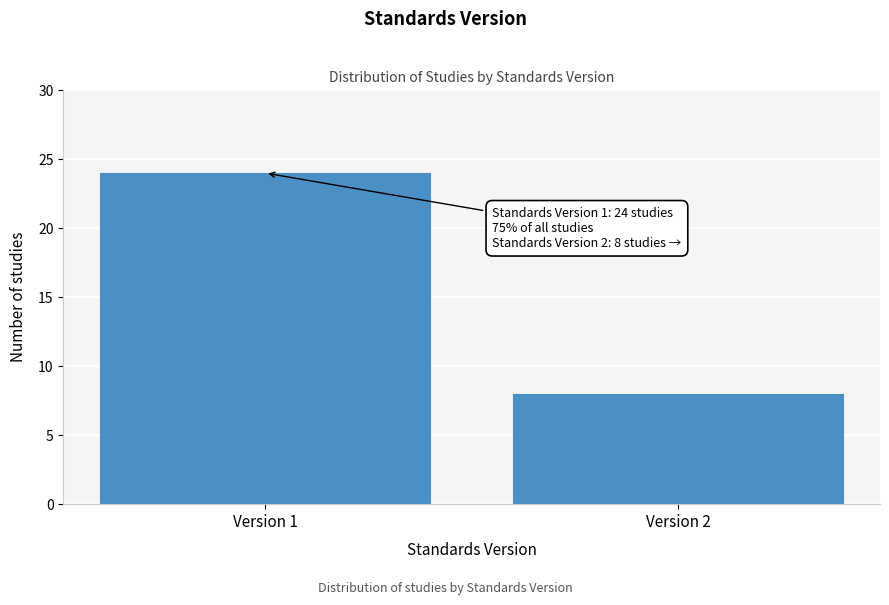

Reading left to right, list all the values displayed in this chart.

24	8